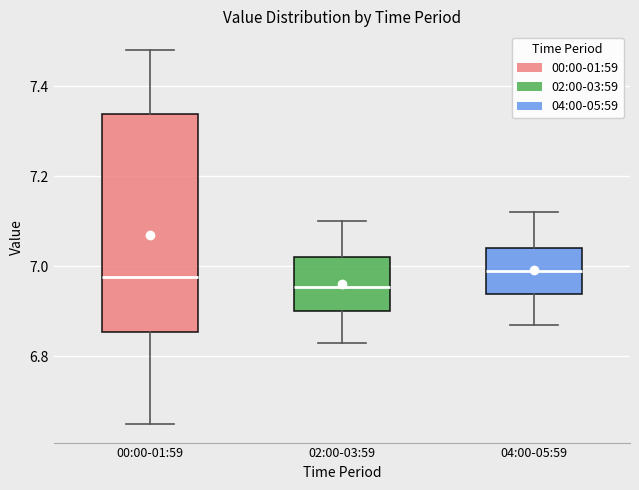

Reading left to right, transcribe this box plot: for each box, give where its median line is, the range the box spans, and where its two whiskers end, as read against the y-axis. The values are not printed on the chart, so give them approximately, as read against the axis.

00:00-01:59: median 6.98, box 6.86 to 7.34, whiskers 6.66 to 7.48
02:00-03:59: median 6.96, box 6.90 to 7.02, whiskers 6.84 to 7.10
04:00-05:59: median 7.00, box 6.94 to 7.04, whiskers 6.88 to 7.12